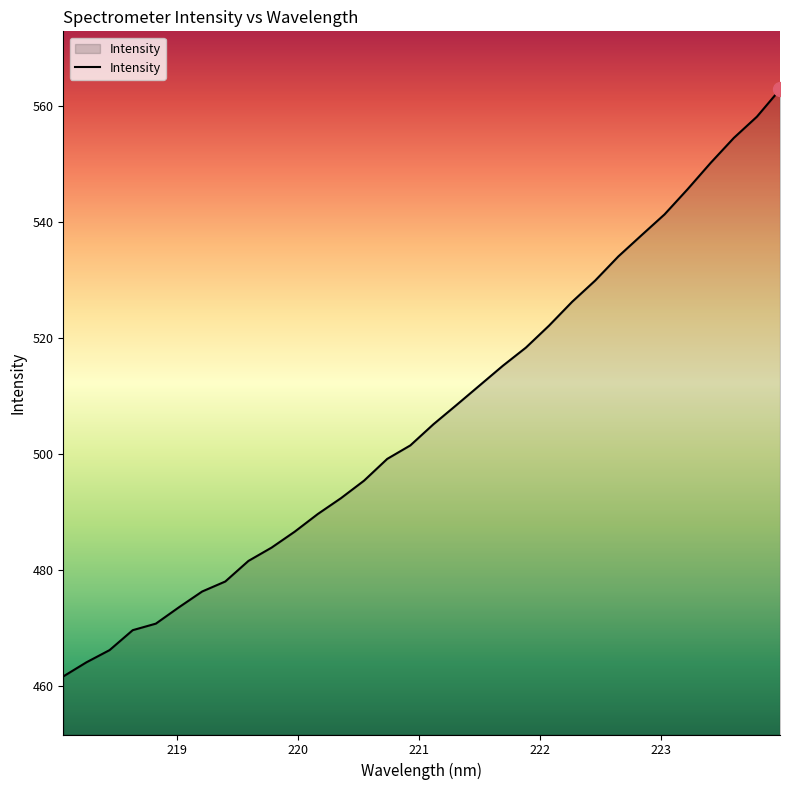

True or false: the data has more than 0 interior local peaks.

False